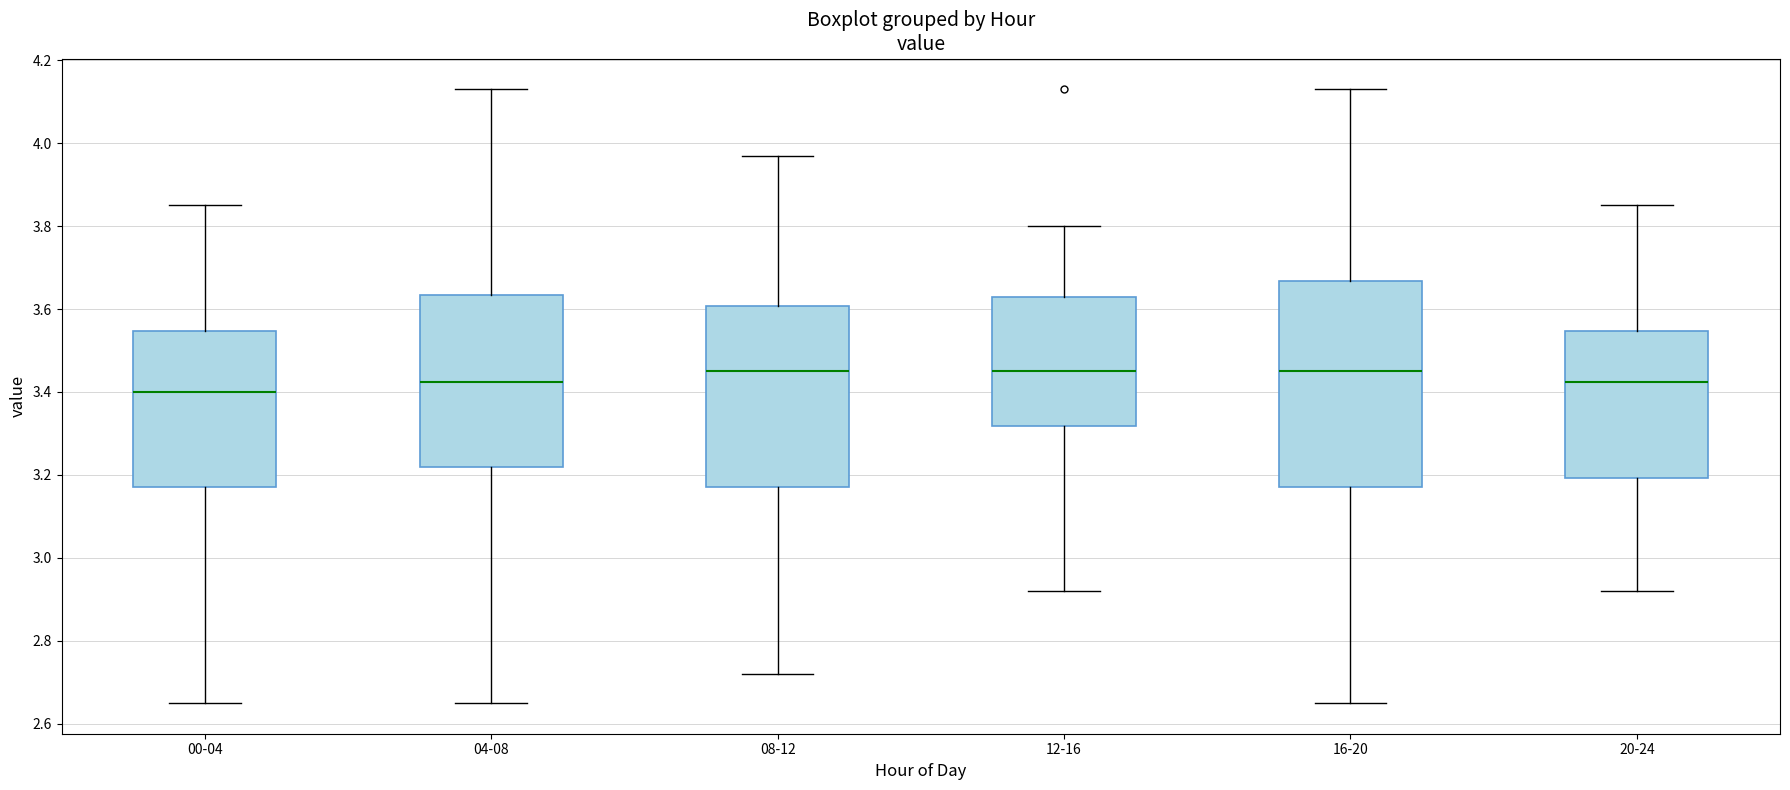

Reading left to right, read every box against the y-axis: the position of its median line, the range the box covers, and the ends of its whiskers. The values are not printed on the chart, so give them approximately, as read against the axis.

00-04: median 3.40, box 3.18 to 3.54, whiskers 2.66 to 3.86
04-08: median 3.42, box 3.22 to 3.64, whiskers 2.66 to 4.14
08-12: median 3.46, box 3.18 to 3.60, whiskers 2.72 to 3.98
12-16: median 3.46, box 3.32 to 3.64, whiskers 2.92 to 3.80
16-20: median 3.46, box 3.18 to 3.66, whiskers 2.66 to 4.14
20-24: median 3.42, box 3.20 to 3.54, whiskers 2.92 to 3.86